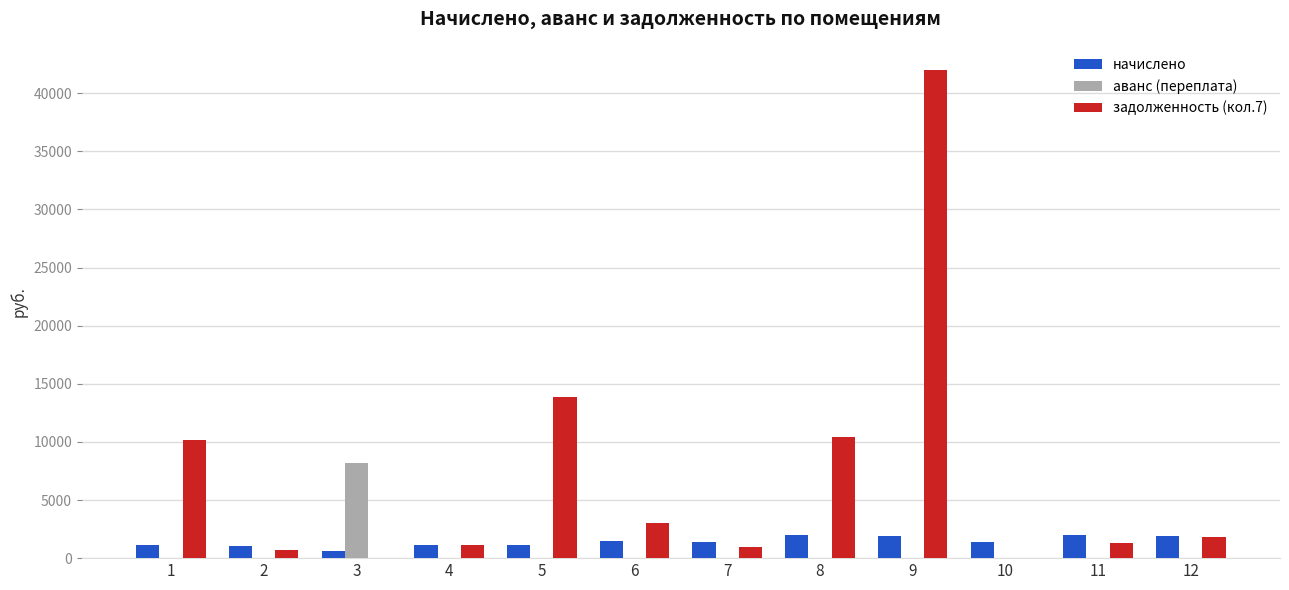

What is the sum of the задолженность (кол.7) values at 10 and 5?

13847.5